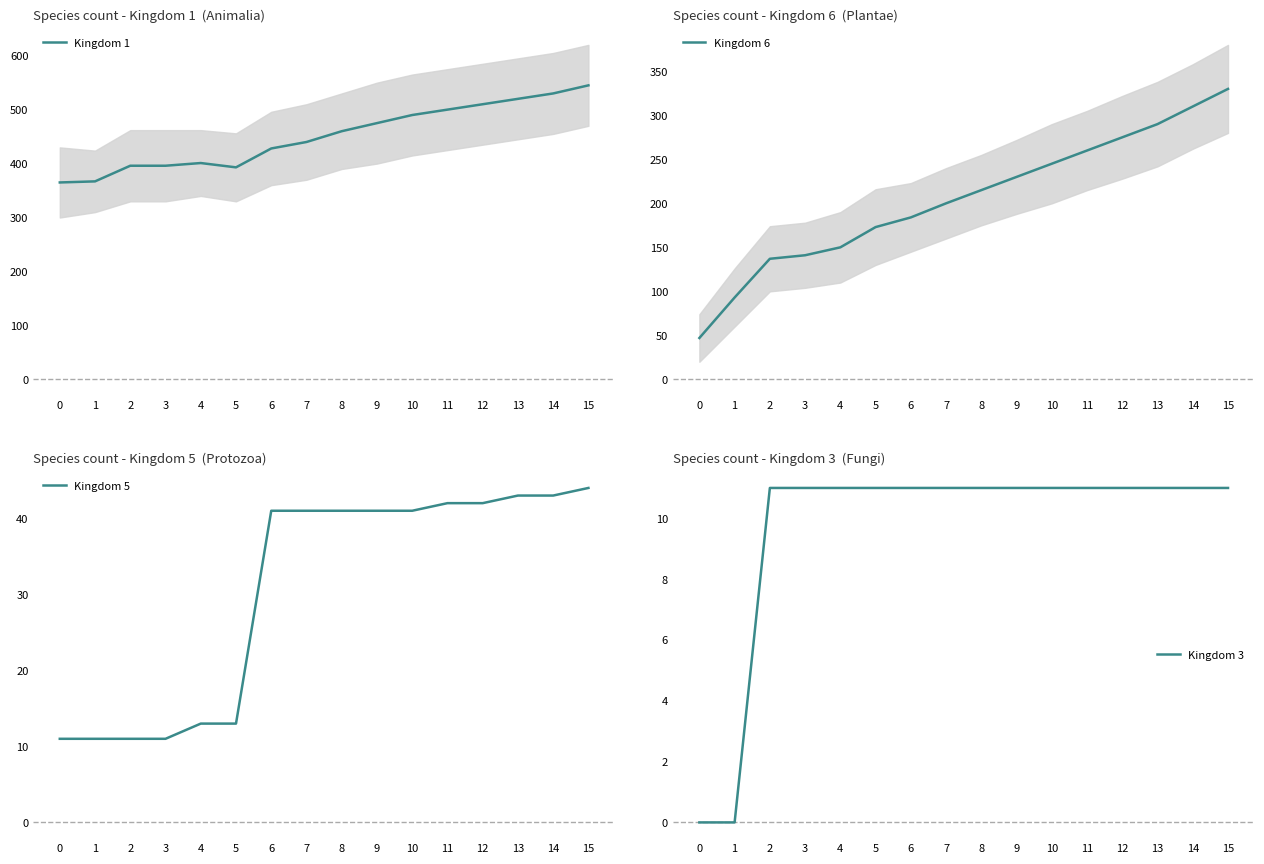

What is the value of the Kingdom 1 point at the 11th from the left?

490